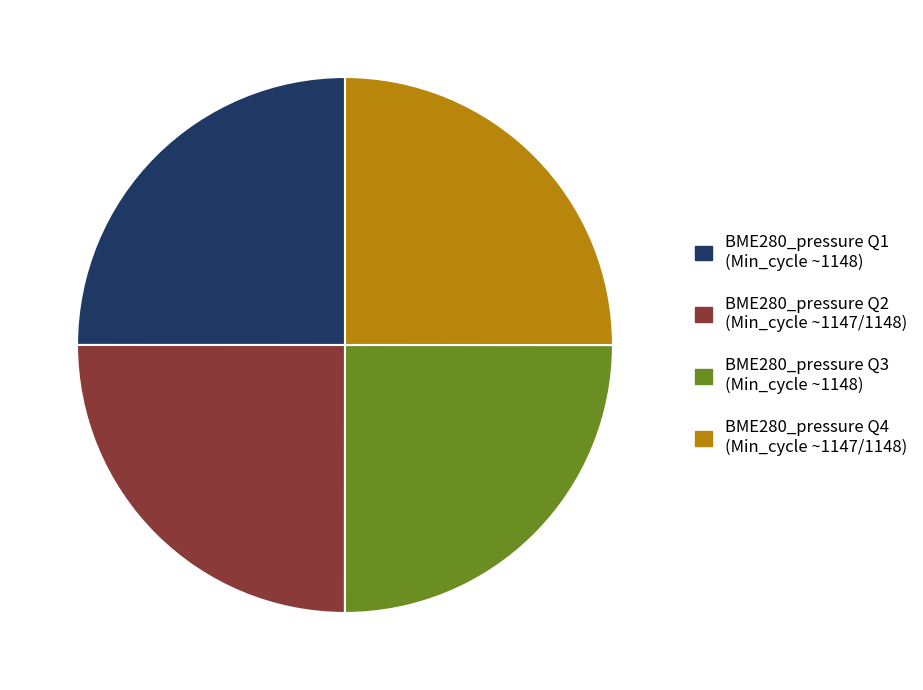

Is there any slice that represents more than half of the pie?

No